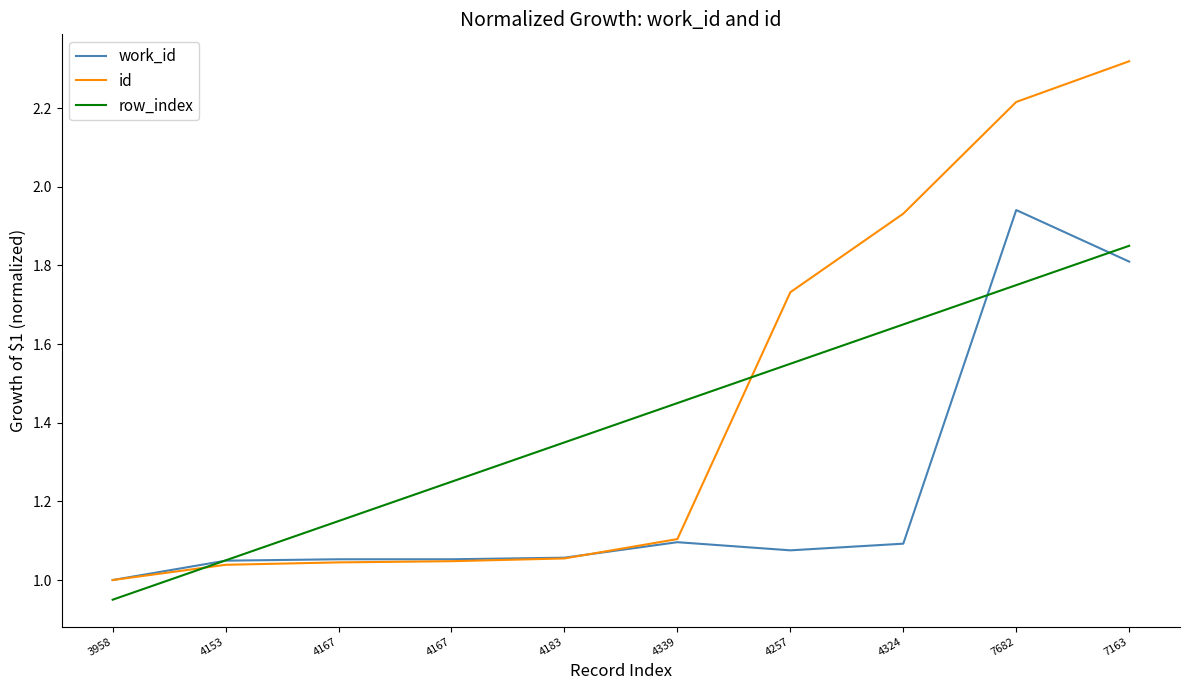

How many times do row_index and id cross each other?

2